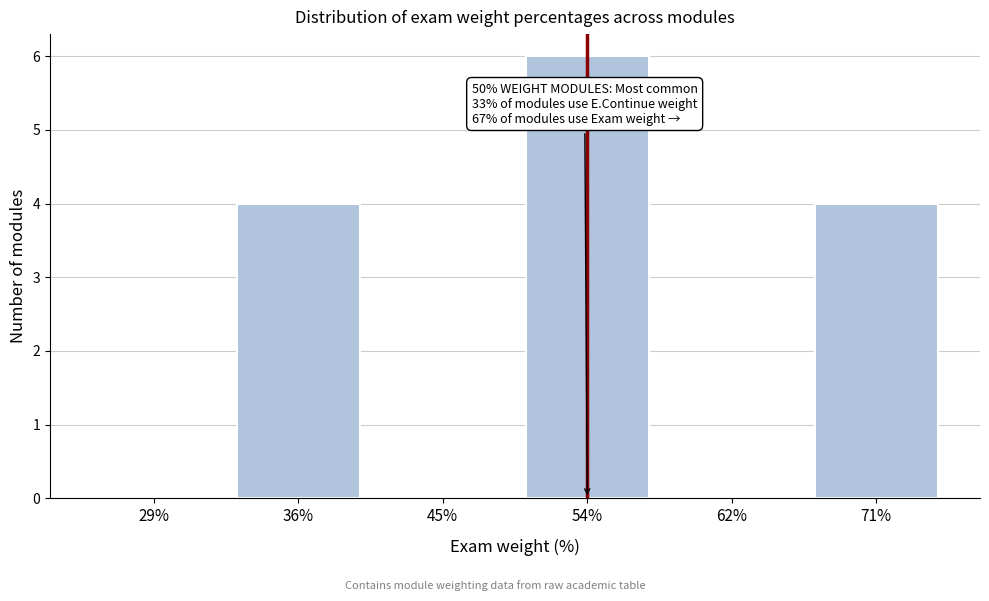

Reading left to right, extract all data points from this chart.

29%=0	36%=4	45%=0	54%=6	62%=0	71%=4